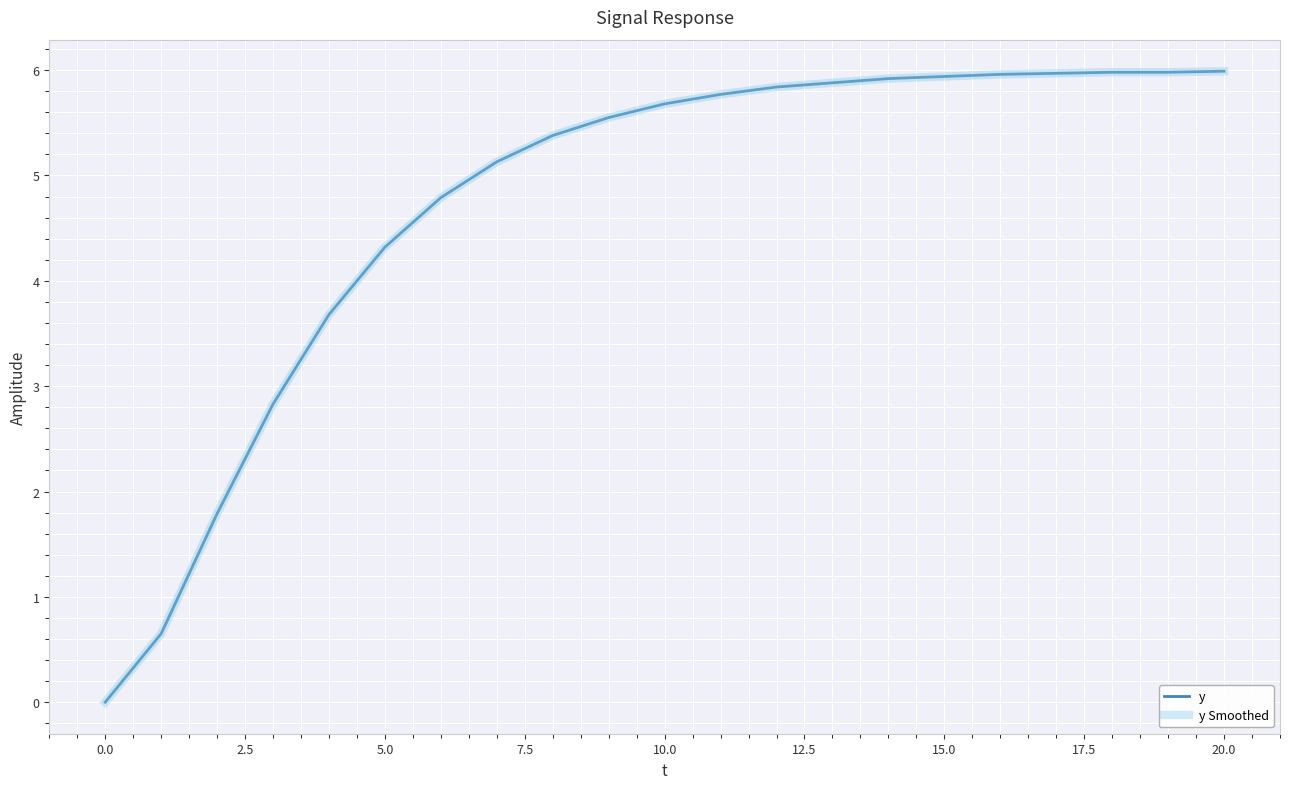

Does the chart have visible grid lines?

Yes